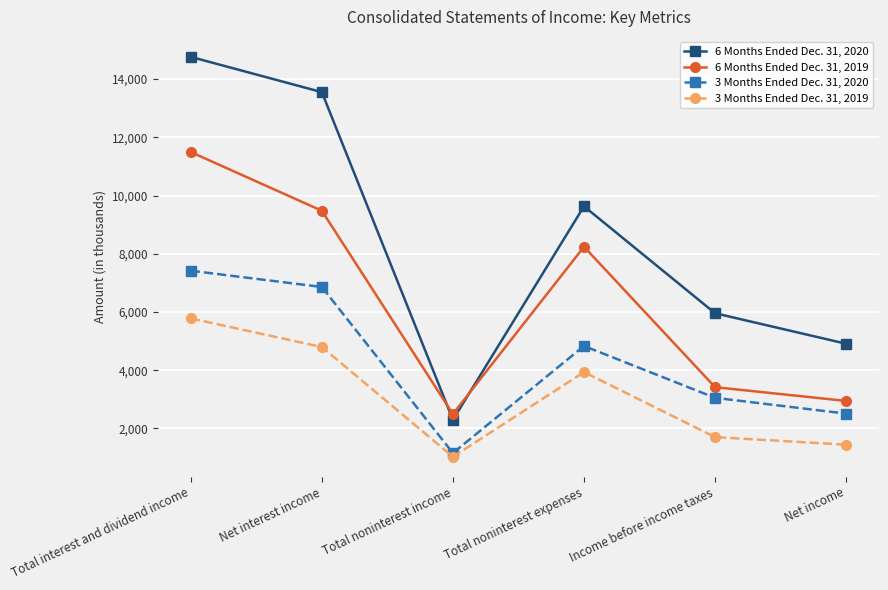

What is the difference between the 6 Months Ended Dec. 31, 2019 values at Net interest income and Total noninterest expenses?

1237